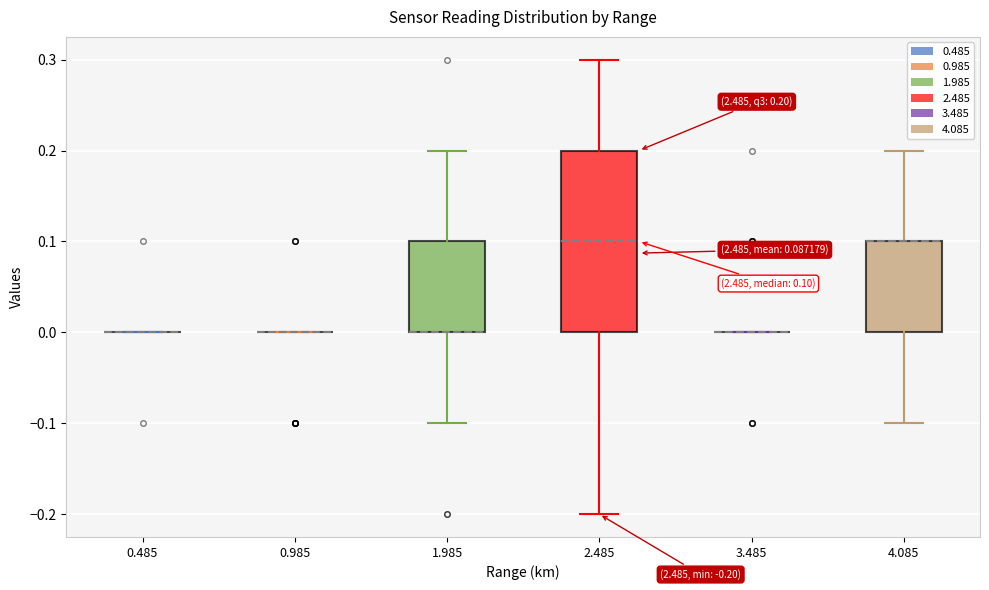

Comparing the boxes themselves (not the whiskers), which one is the tallest?

2.485